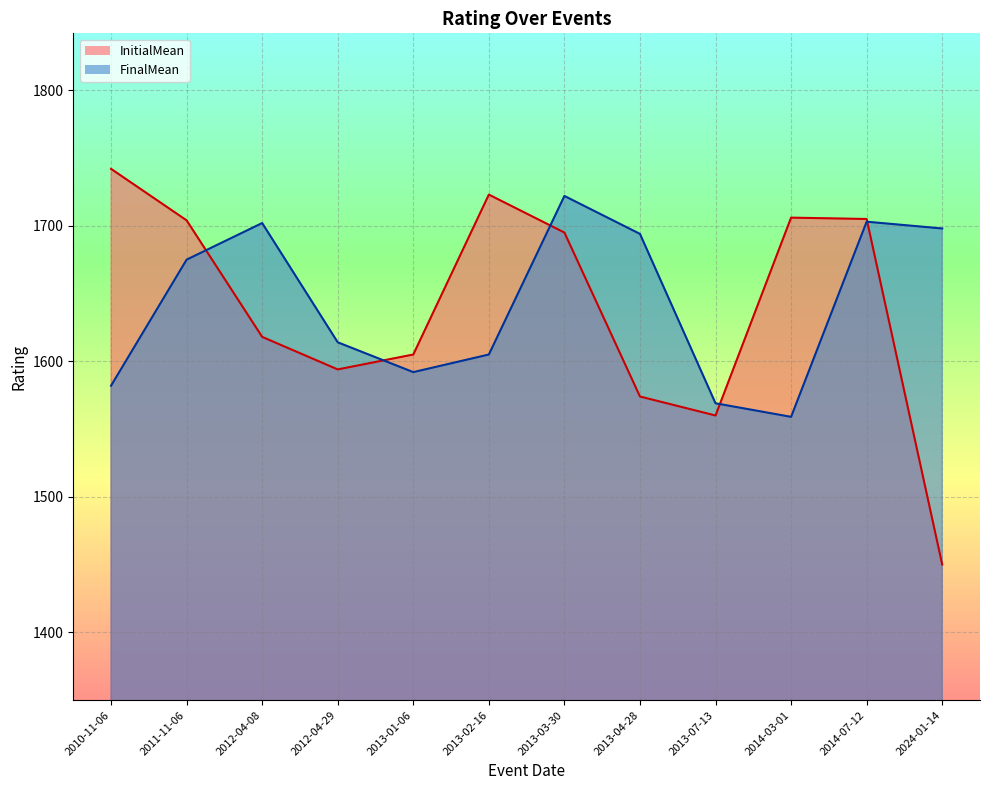

Rank the series by their maximum value, from highest to lowest.

InitialMean, FinalMean